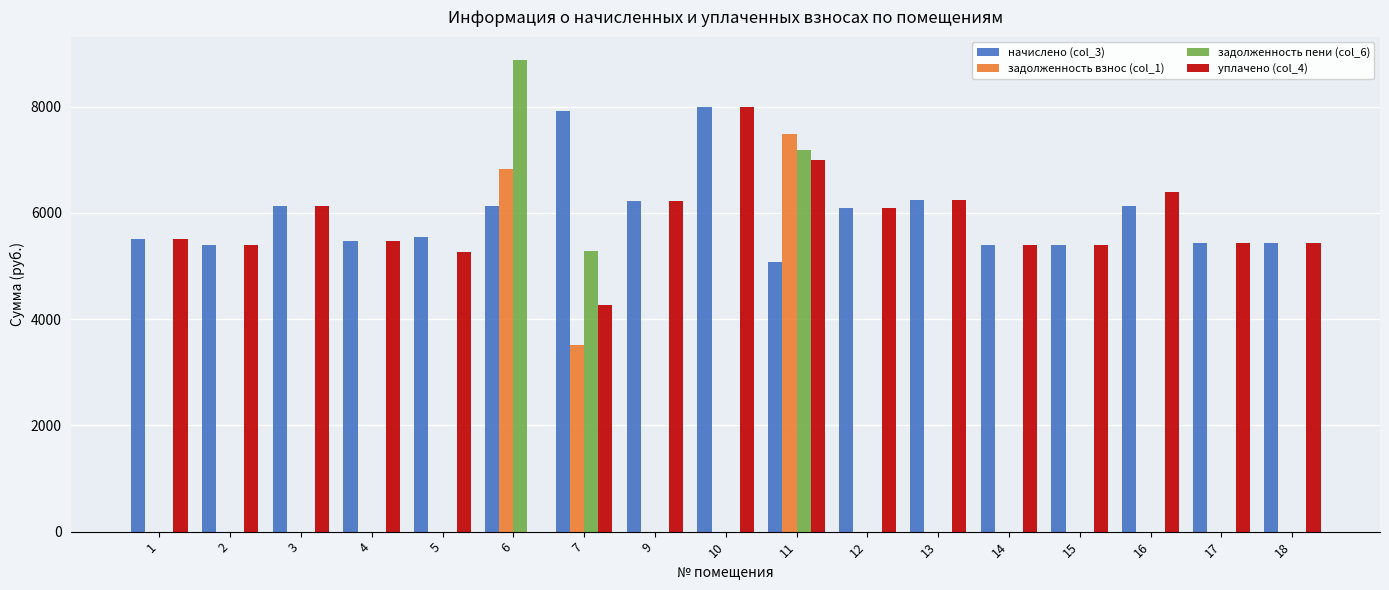

Between 11 and 17, which series saw the biggest shift?

задолженность взнос (col_1)